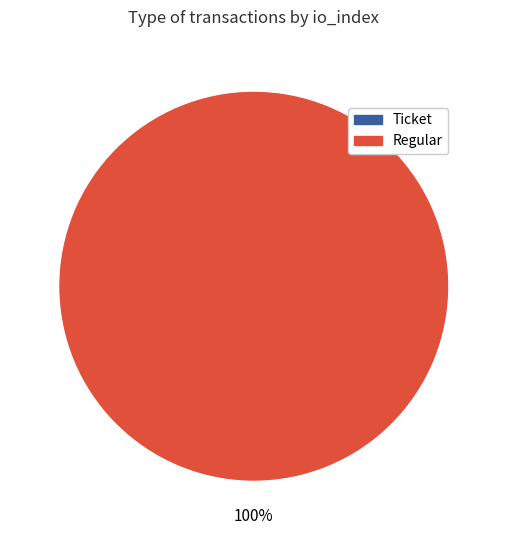

Which slice is the smallest?

Ticket